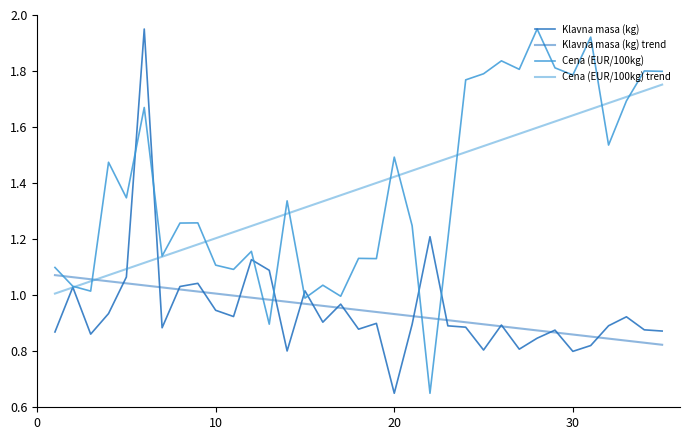

How many lines are shown in the chart?

4